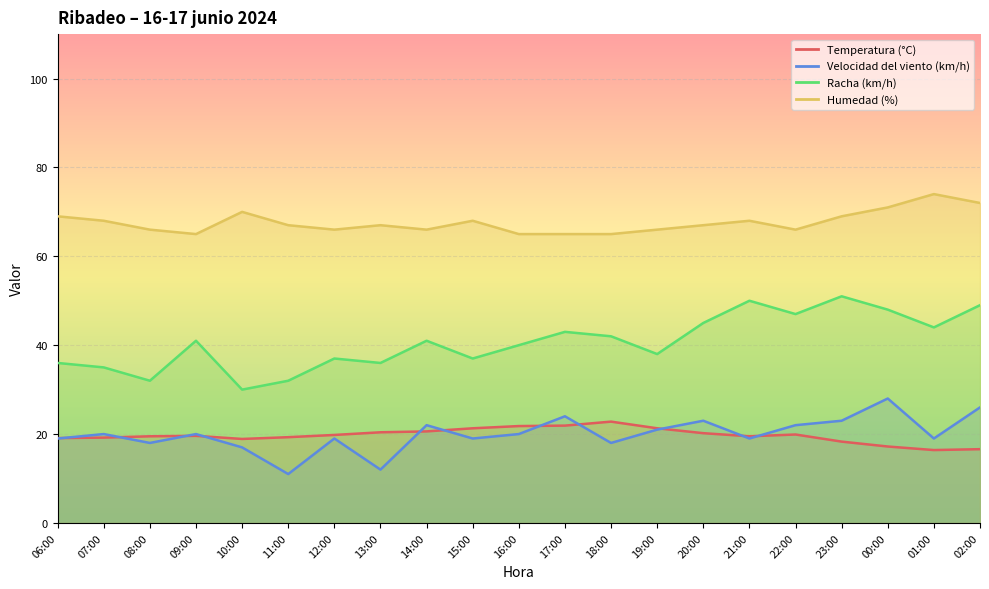

Reading left to right, what are all the values shown in this chart?

Temperatura (°C): 19.1	19.2	19.5	19.6	18.9	19.3	19.8	20.4	20.6	21.3	21.8	21.9	22.8	21.3	20.2	19.5	19.9	18.3	17.2	16.4	16.6
Velocidad del viento (km/h): 19.0	20.0	18.0	20.0	17.0	11.0	19.0	12.0	22.0	19.0	20.0	24.0	18.0	21.0	23.0	19.0	22.0	23.0	28.0	19.0	26.0
Racha (km/h): 36.0	35.0	32.0	41.0	30.0	32.0	37.0	36.0	41.0	37.0	40.0	43.0	42.0	38.0	45.0	50.0	47.0	51.0	48.0	44.0	49.0
Humedad (%): 69.0	68.0	66.0	65.0	70.0	67.0	66.0	67.0	66.0	68.0	65.0	65.0	65.0	66.0	67.0	68.0	66.0	69.0	71.0	74.0	72.0